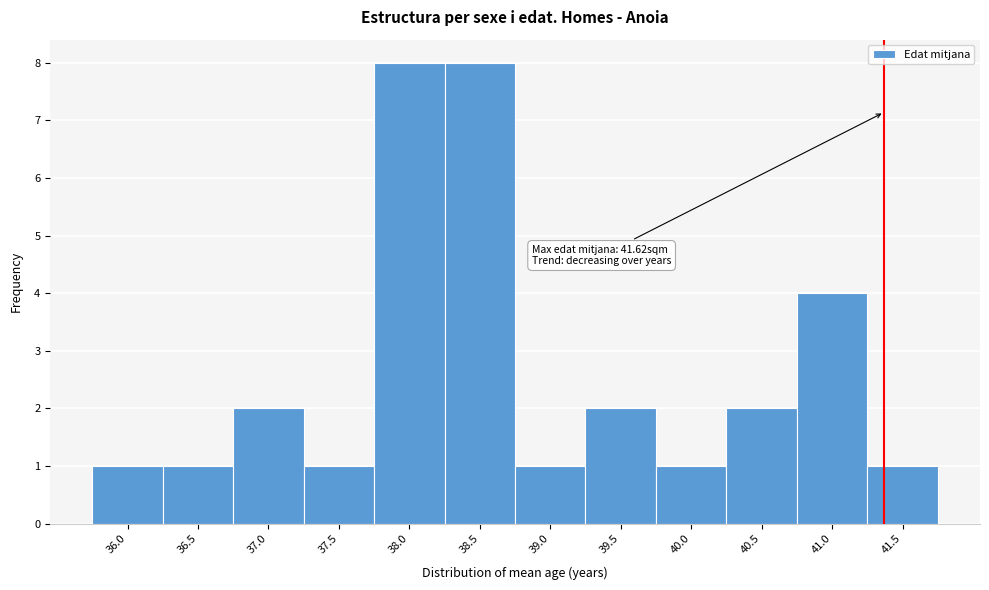

Reading left to right, transcribe all the data shown in this chart.

1	1	2	1	8	8	1	2	1	2	4	1